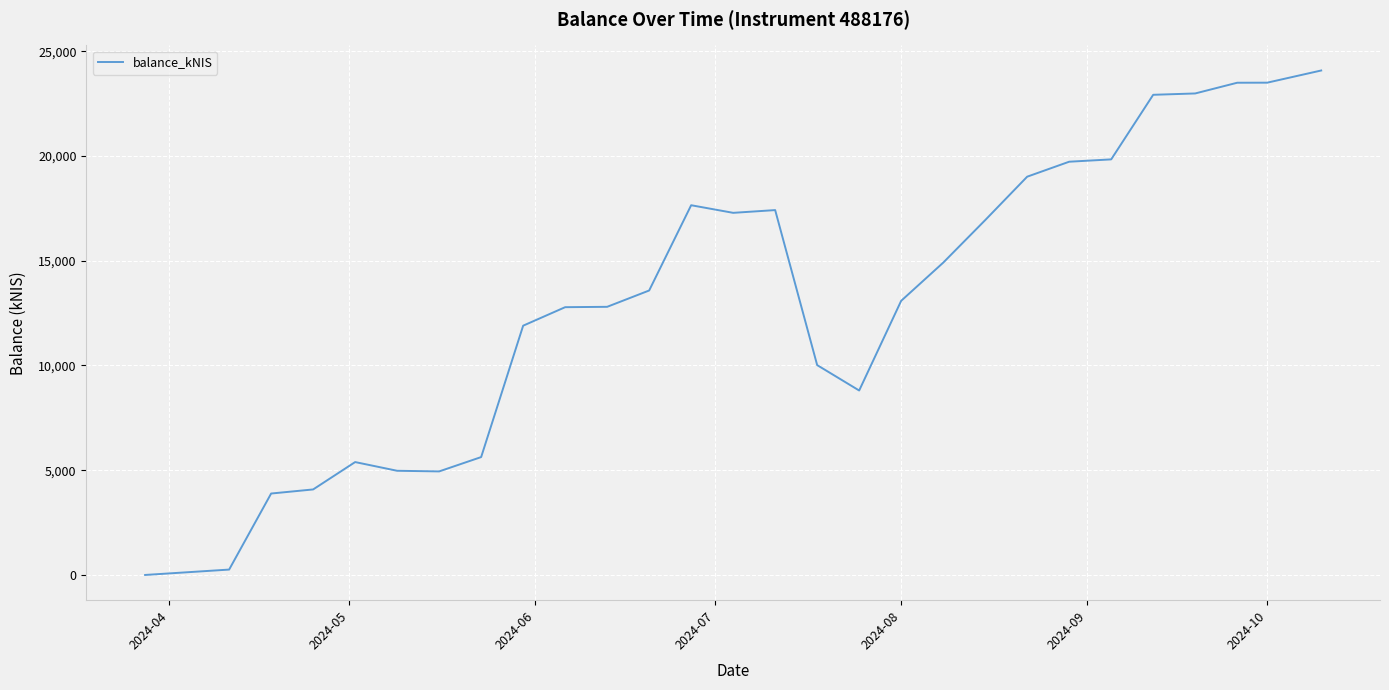

What is the maximum value shown in the chart?

24079.0